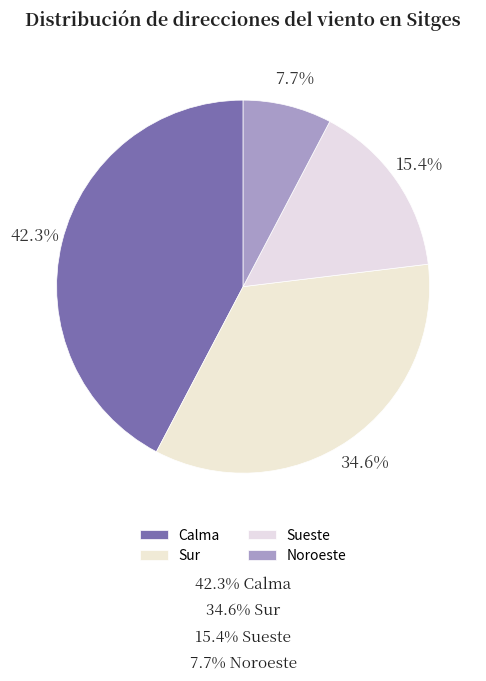

To the nearest percent, what is the difference between the Noroeste and Sueste slice percentages?

8%